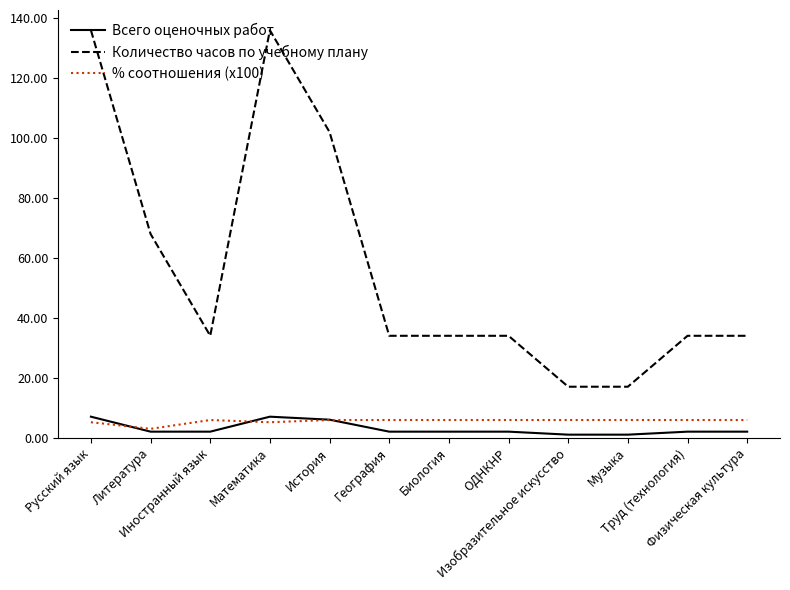

Reading left to right, extract all data points from this chart.

Всего оценочных работ: 7.0	2.0	2.0	7.0	6.0	2.0	2.0	2.0	1.0	1.0	2.0	2.0
Количество часов по учебному плану: 136.0	68.0	34.0	136.0	102.0	34.0	34.0	34.0	17.0	17.0	34.0	34.0
% соотношения (x100): 5.1	2.9	5.9	5.1	5.9	5.9	5.9	5.9	5.9	5.9	5.9	5.9